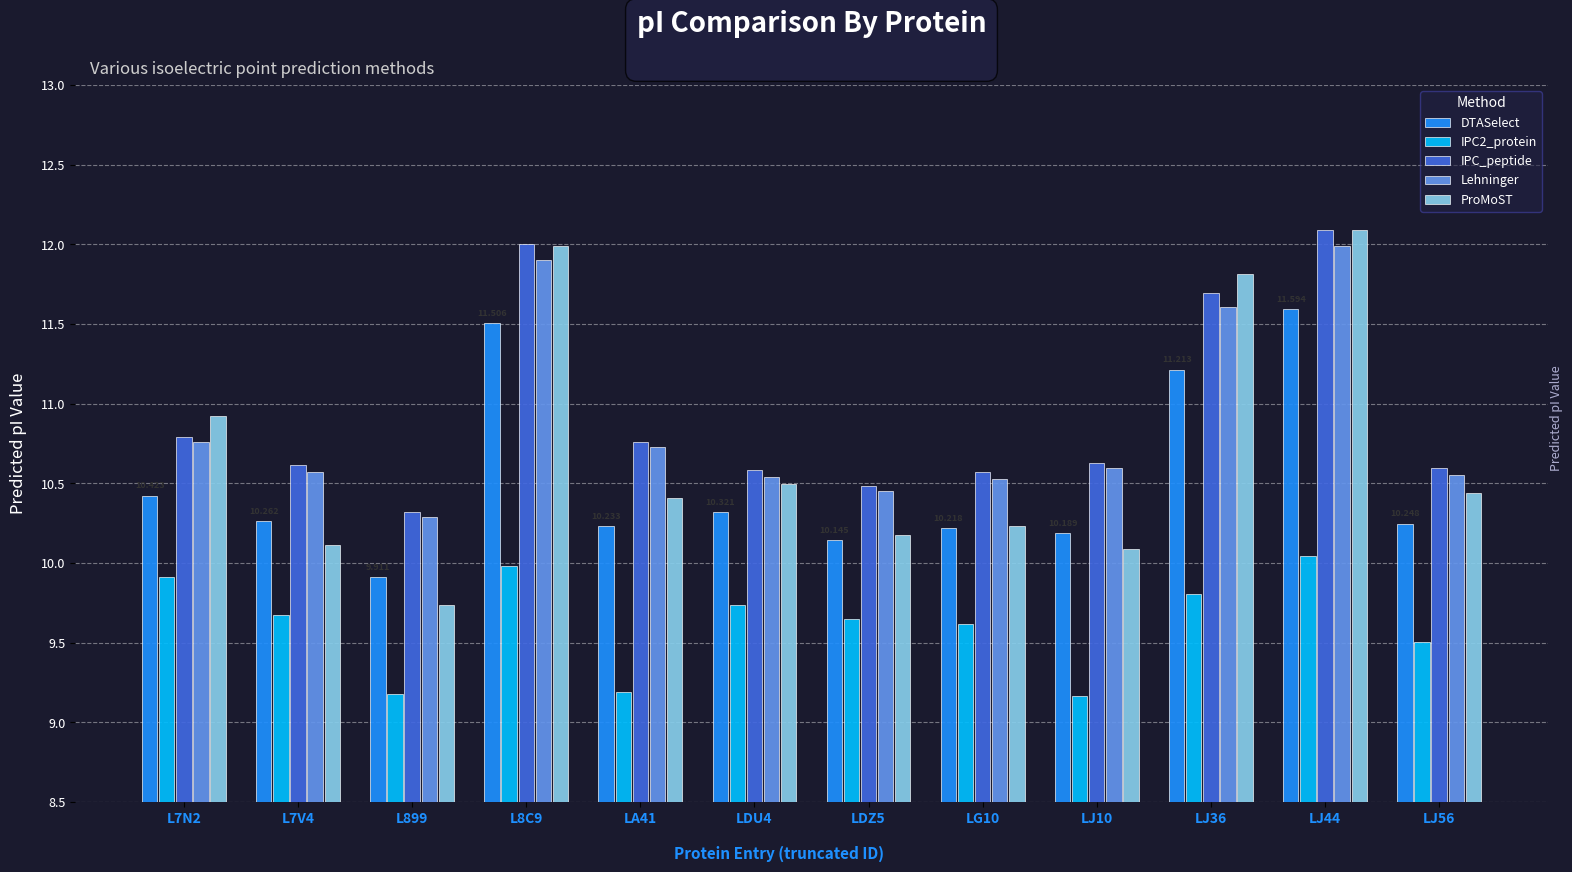

What are all the series names shown in the legend?

DTASelect, IPC2_protein, IPC_peptide, Lehninger, ProMoST